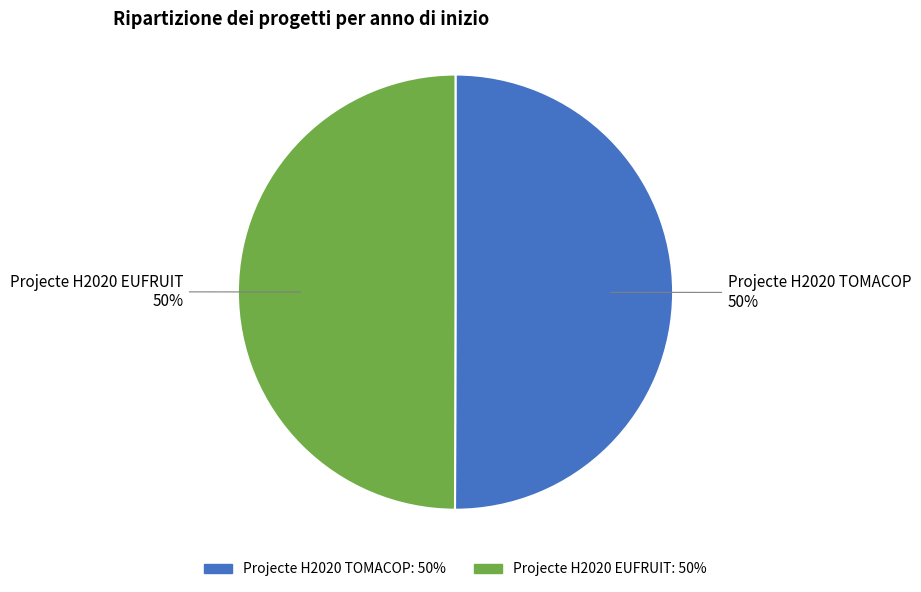

To the nearest percent, what percentage of the pie is Projecte H2020 TOMACOP?

50%